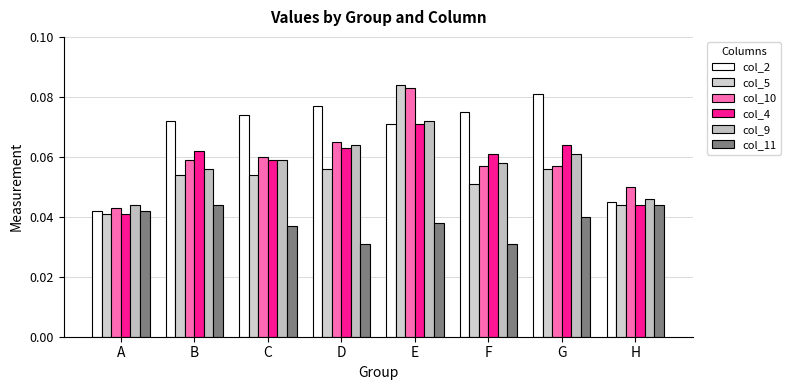

Is the value of col_4 at F greater than the value of col_10 at E?

No